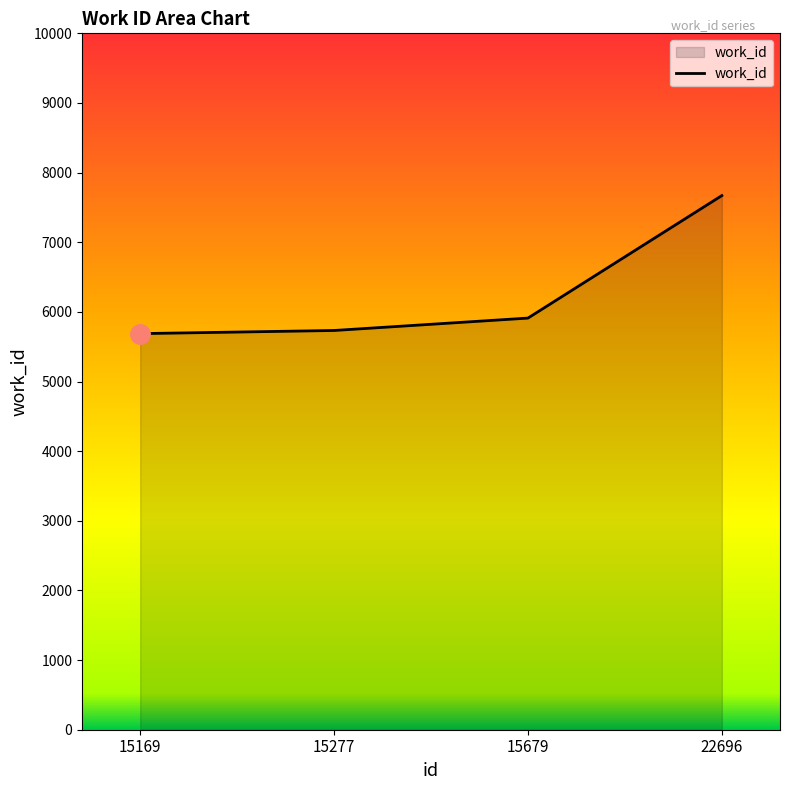

The value at 15679 is 5911. True or false?

True